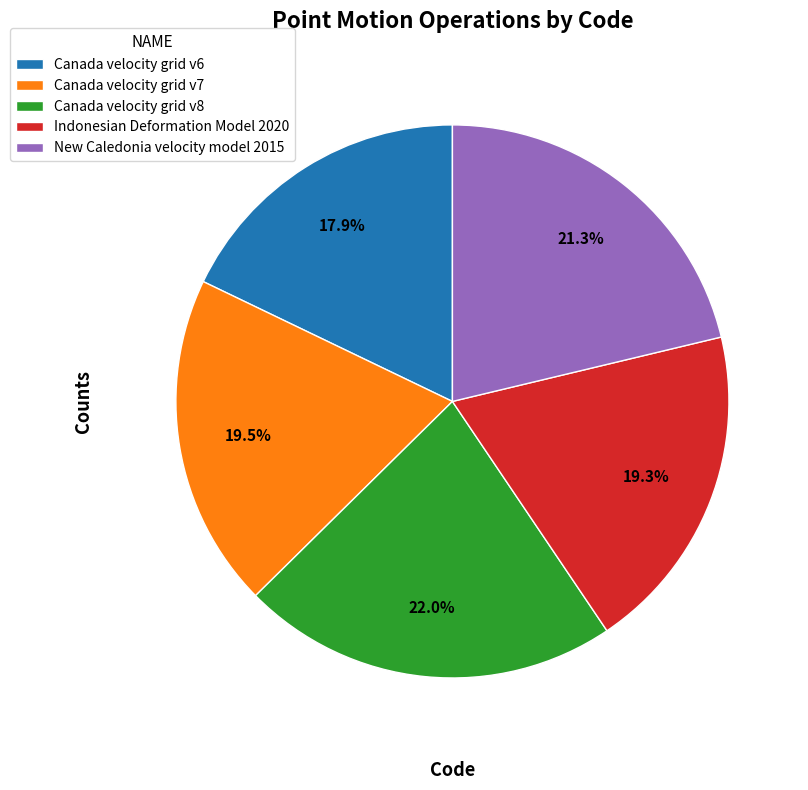

Does any single category account for the majority?

No